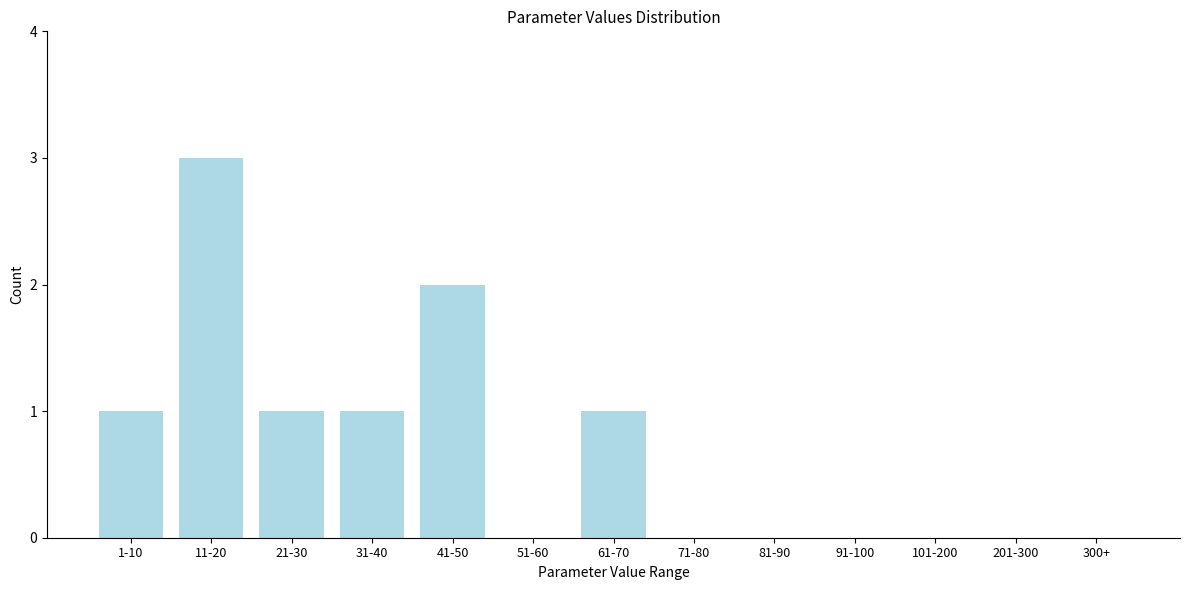

Reading left to right, extract all data points from this chart.

1-10=1	11-20=3	21-30=1	31-40=1	41-50=2	51-60=0	61-70=1	71-80=0	81-90=0	91-100=0	101-200=0	201-300=0	300+=0